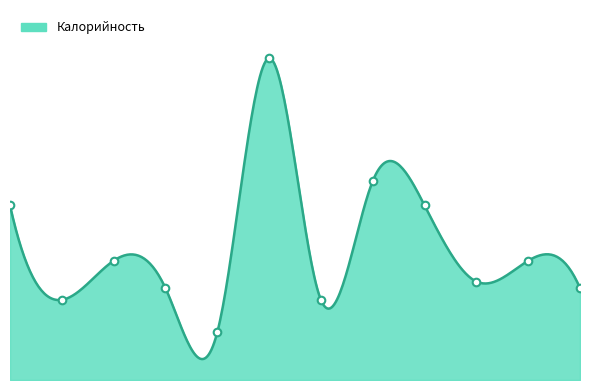

Between Рагу из птицы and Кофейный напиток 2, which is larger?

Рагу из птицы